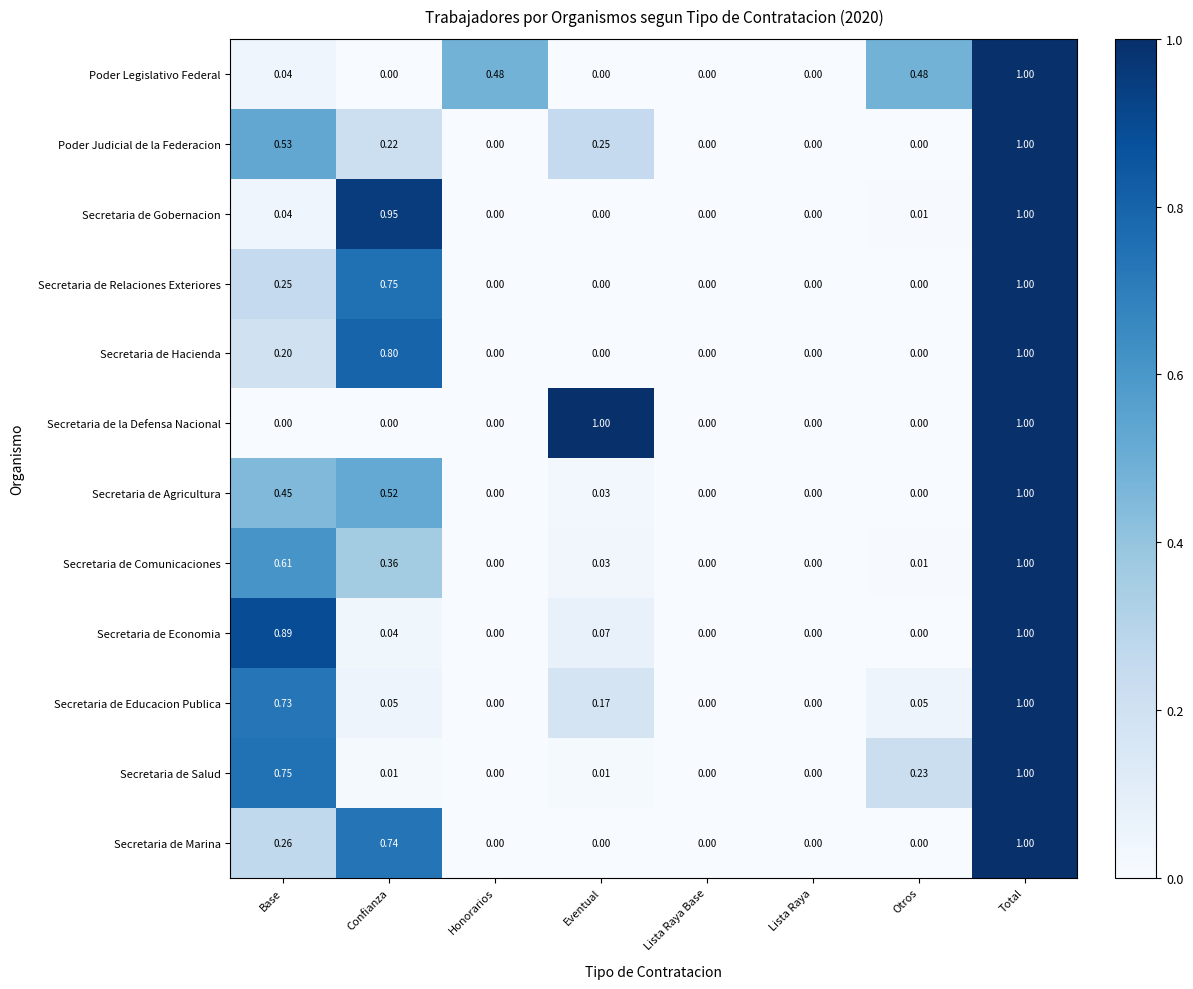

At which label does Poder Judicial de la Federacion reach its peak?

Total